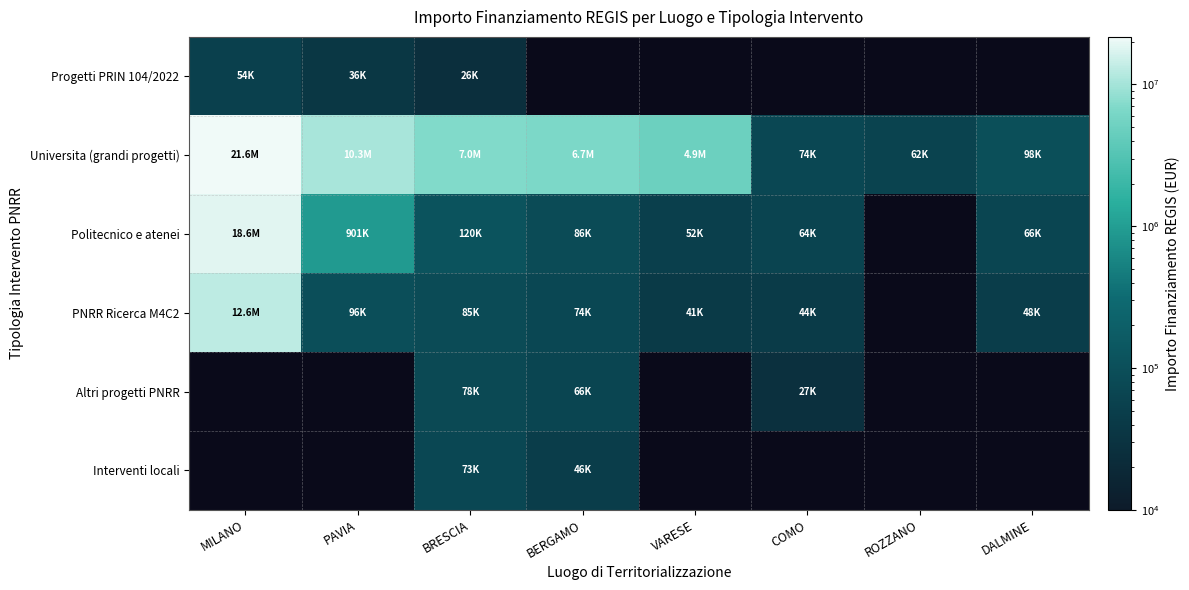

Which has a higher value, BERGAMO or PAVIA?

PAVIA